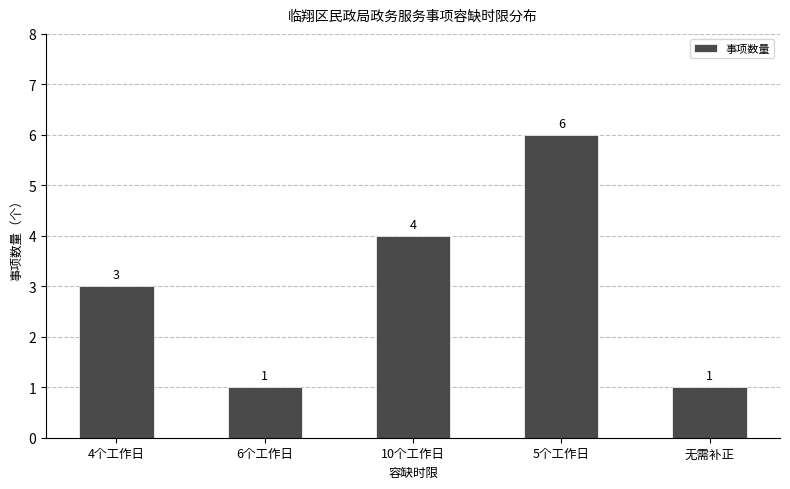

Reading left to right, transcribe all the data shown in this chart.

4个工作日=3	6个工作日=1	10个工作日=4	5个工作日=6	无需补正=1